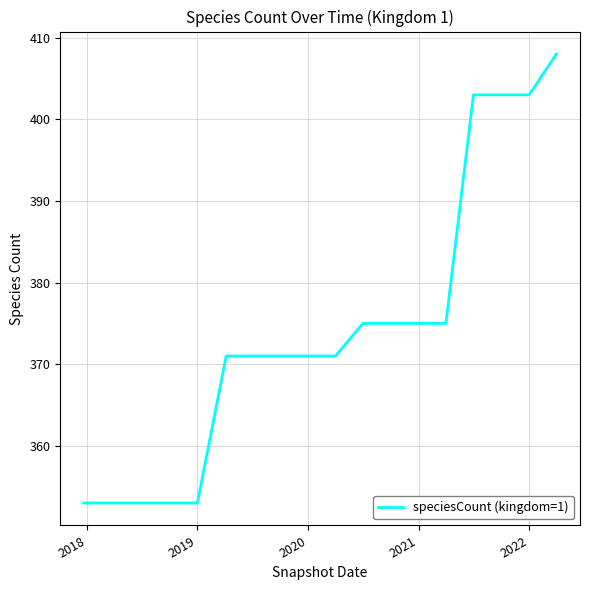

What is the minimum value shown in the chart?

353